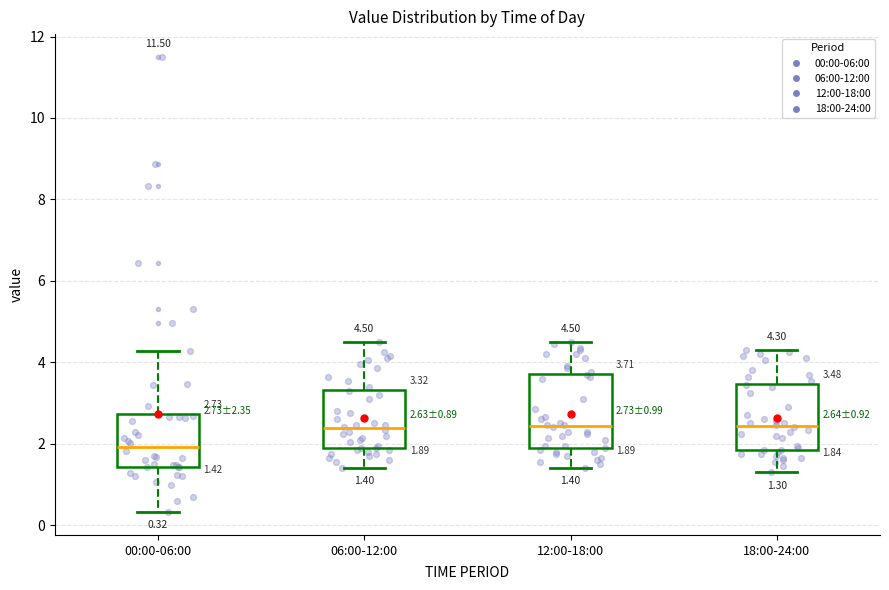

Which box's median line is the lowest?

00:00-06:00